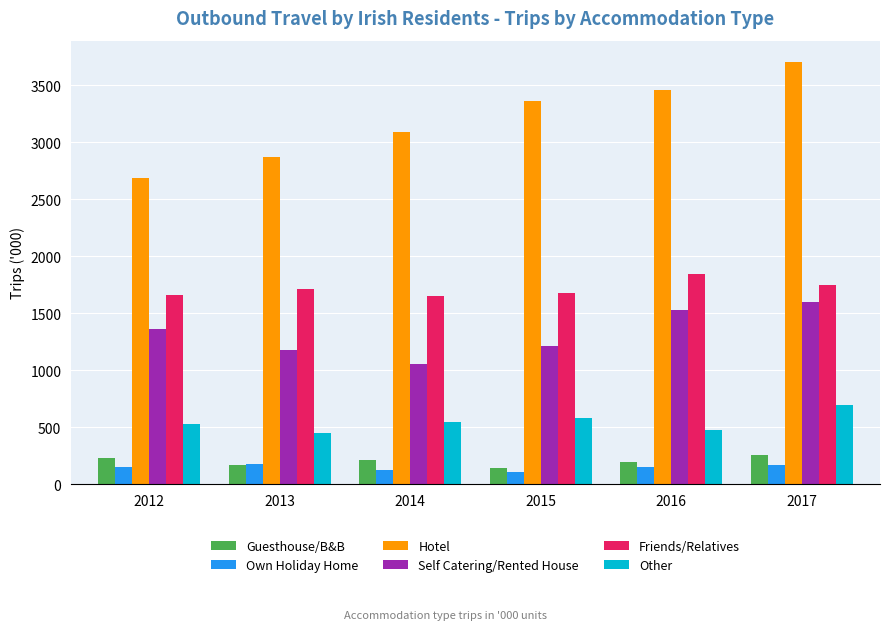

What are all the series names shown in the legend?

Guesthouse/B&B, Own Holiday Home, Hotel, Self Catering/Rented House, Friends/Relatives, Other